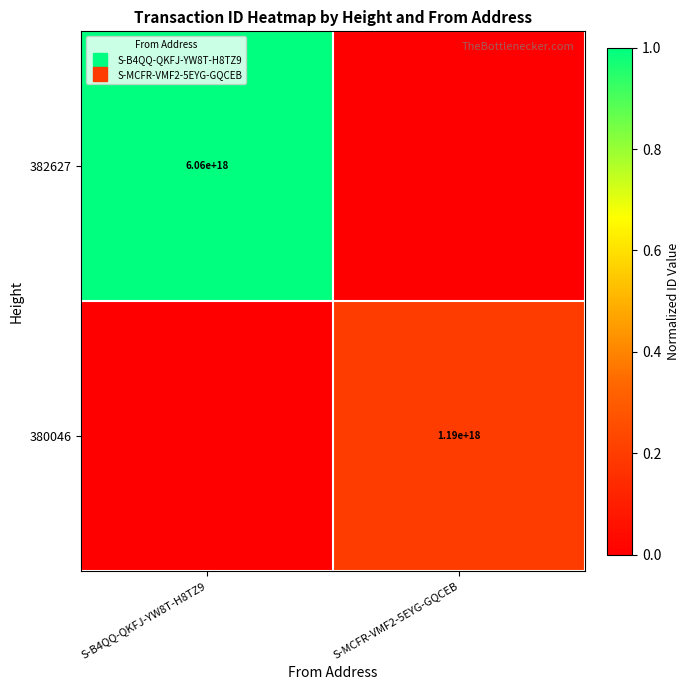

What is the sum of the 380046 values at S-B4QQ-QKFJ-YW8T-H8TZ9 and S-MCFR-VMF2-5EYG-GQCEB?

0.2